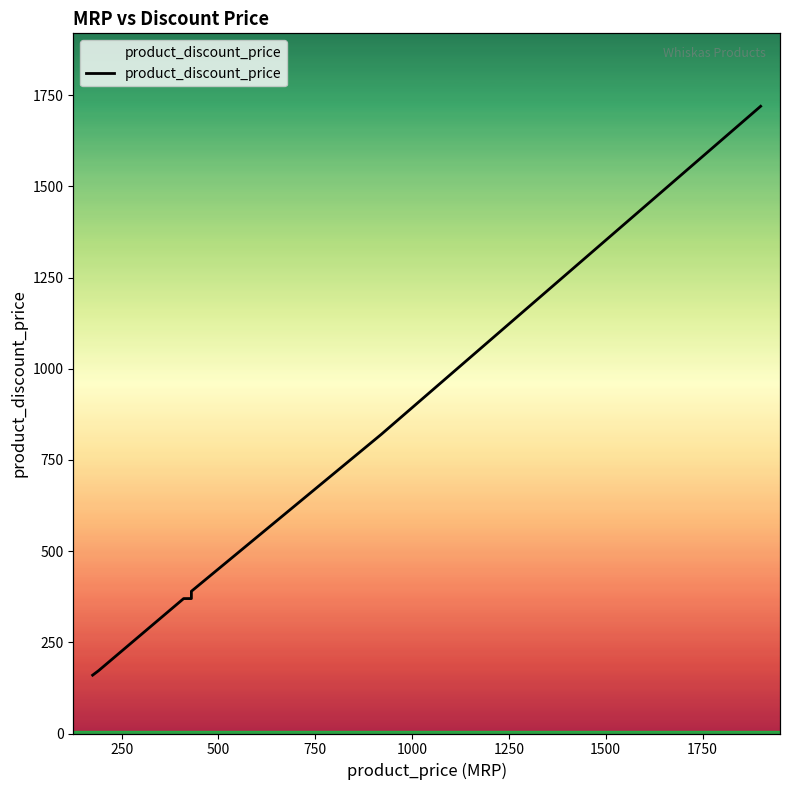

Is it true that the value at 2000 is 670?

False